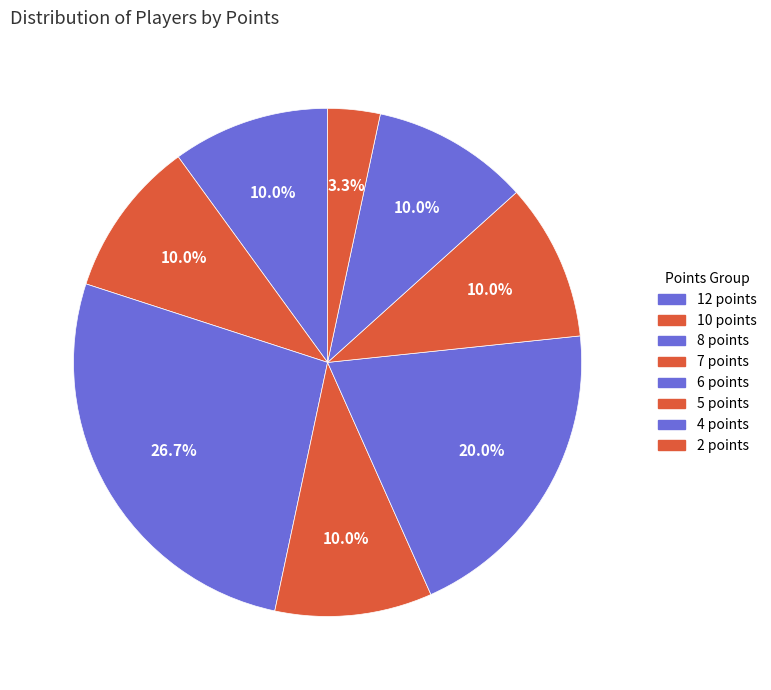

What percentage is the 4 points slice, to the nearest percent?

10%